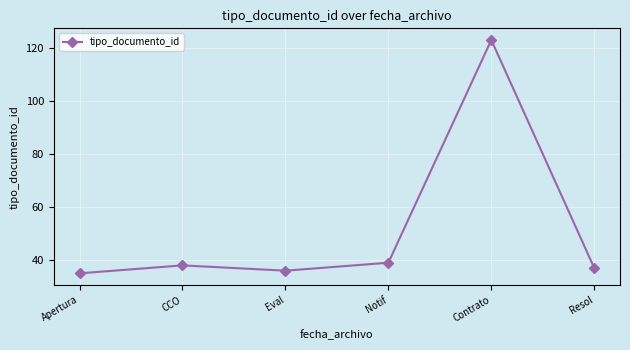

True or false: the data shows 123 at Contrato.

True